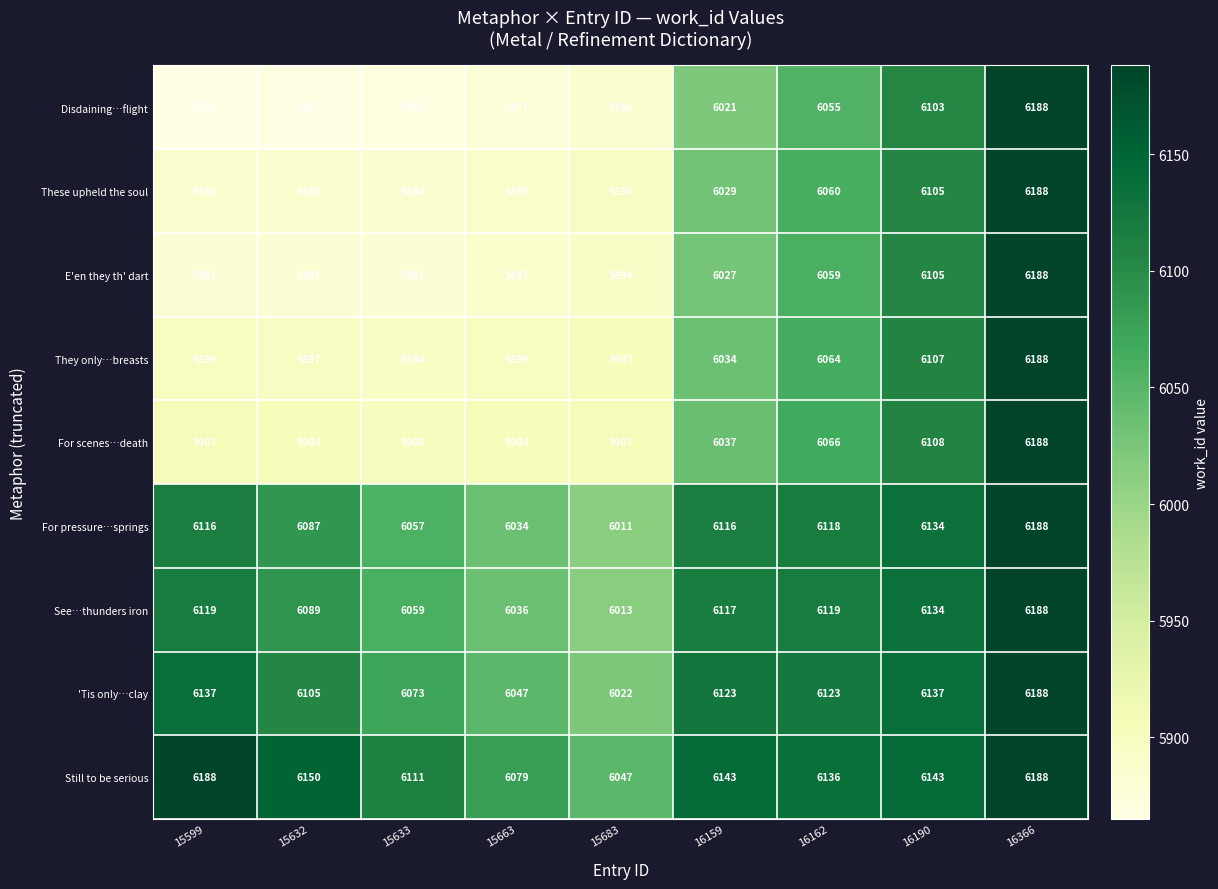

What is the difference between the For pressure…springs values at 16159 and 15633?

59